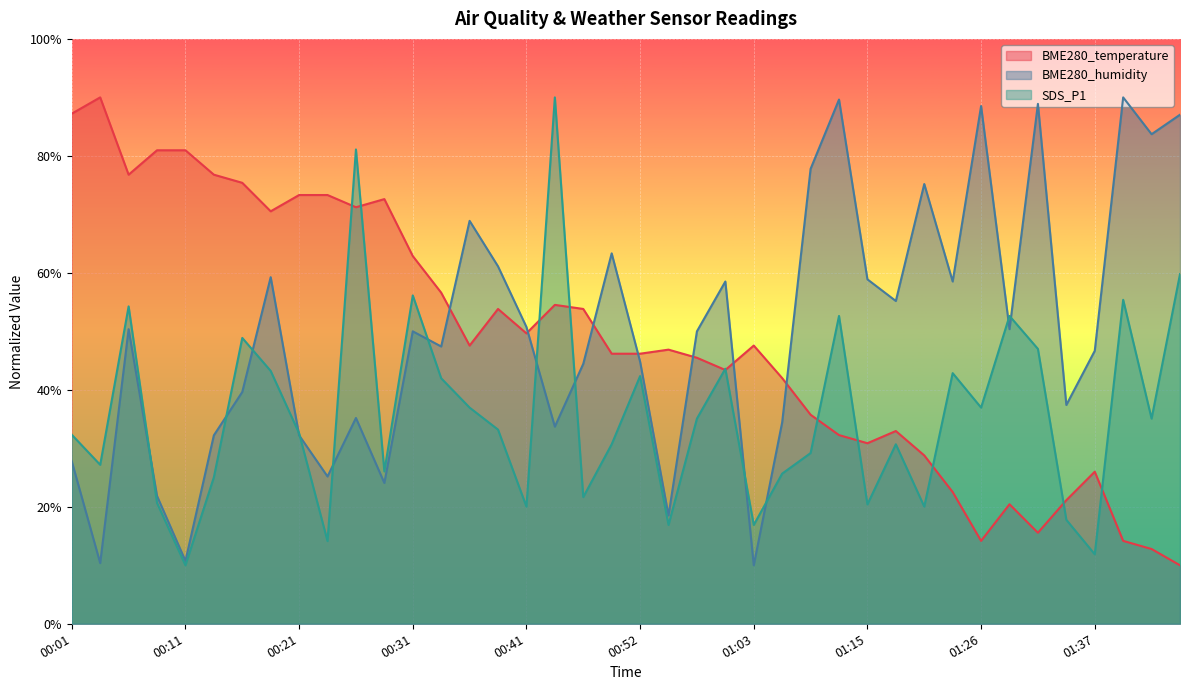

How many lines are shown in the chart?

3